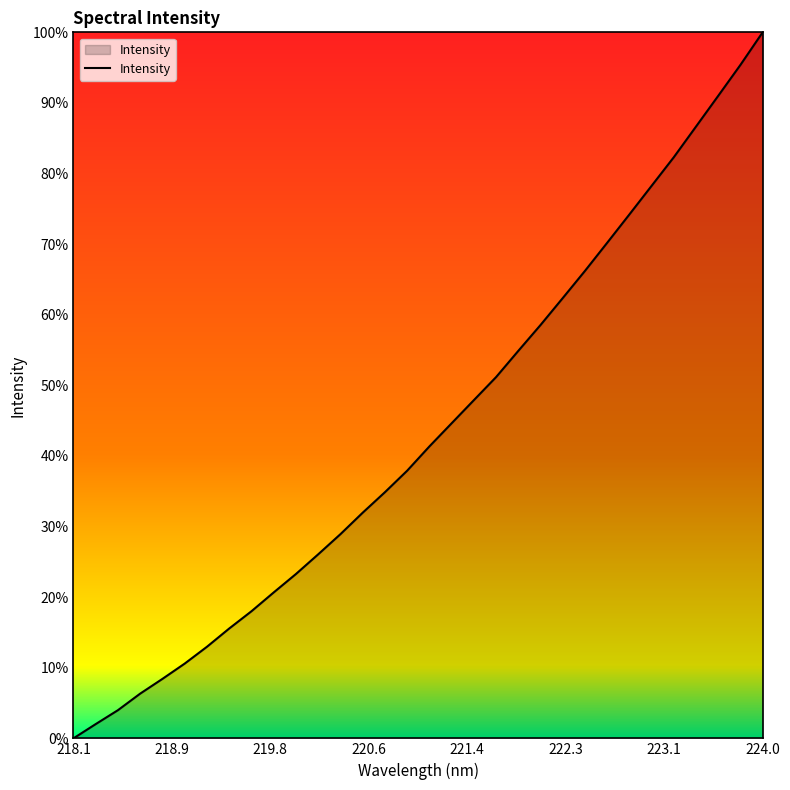

At which category does the chart reach its minimum across all series?

218.1